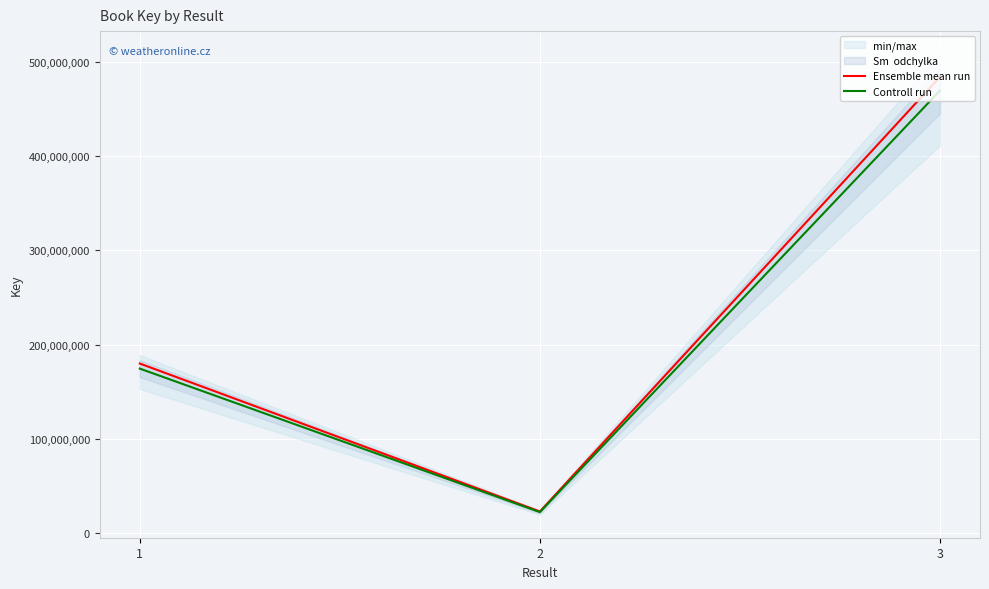

How many lines are shown in the chart?

2